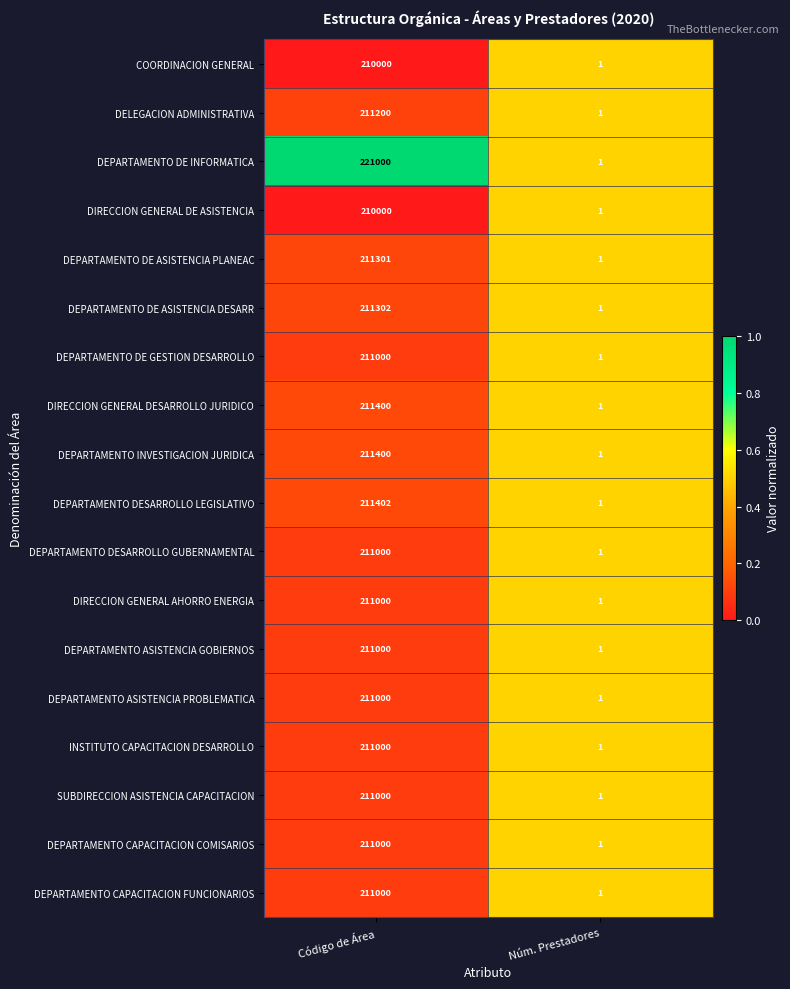

The DIRECCION GENERAL AHORRO ENERGIA series shows 299697 at Código de Área. True or false?

False